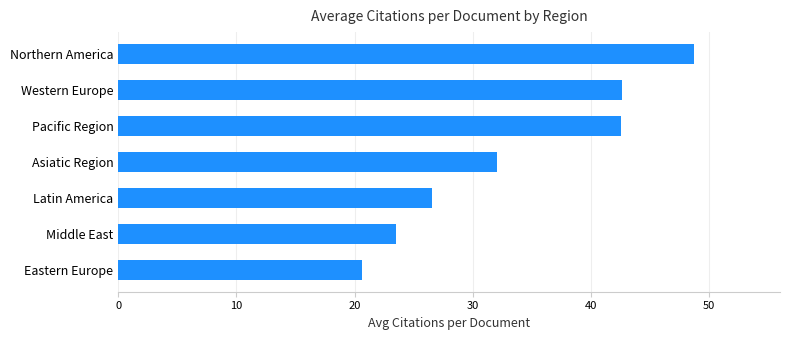

How many bars are there in total?

7